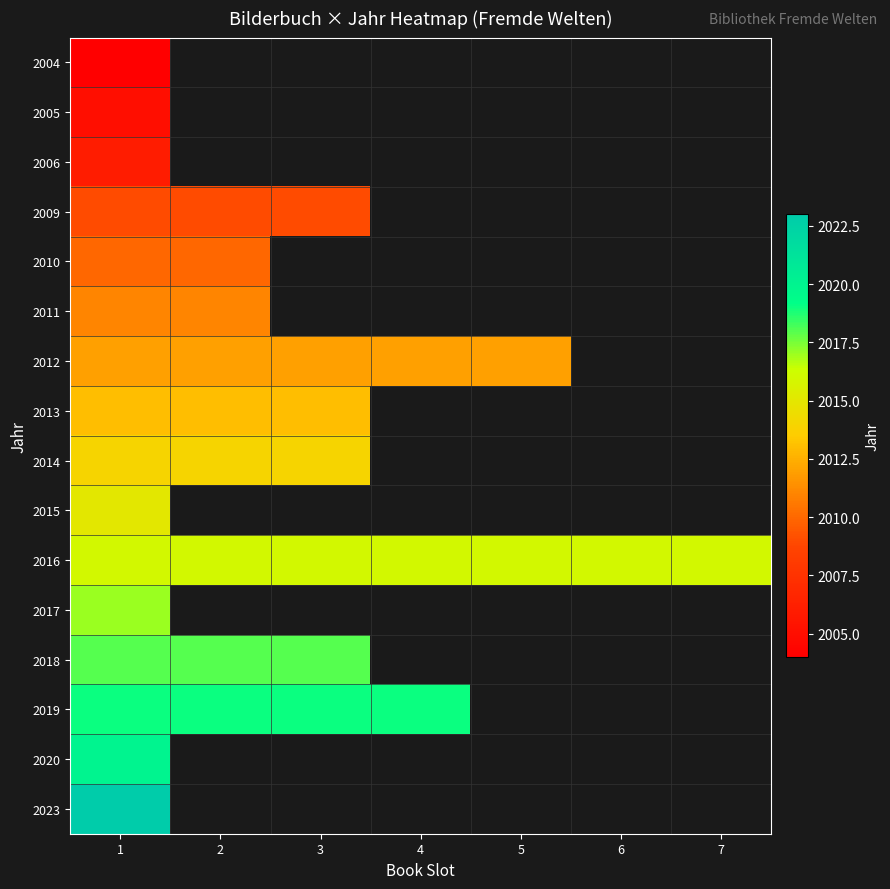

Which series has the largest total across all categories?

2016